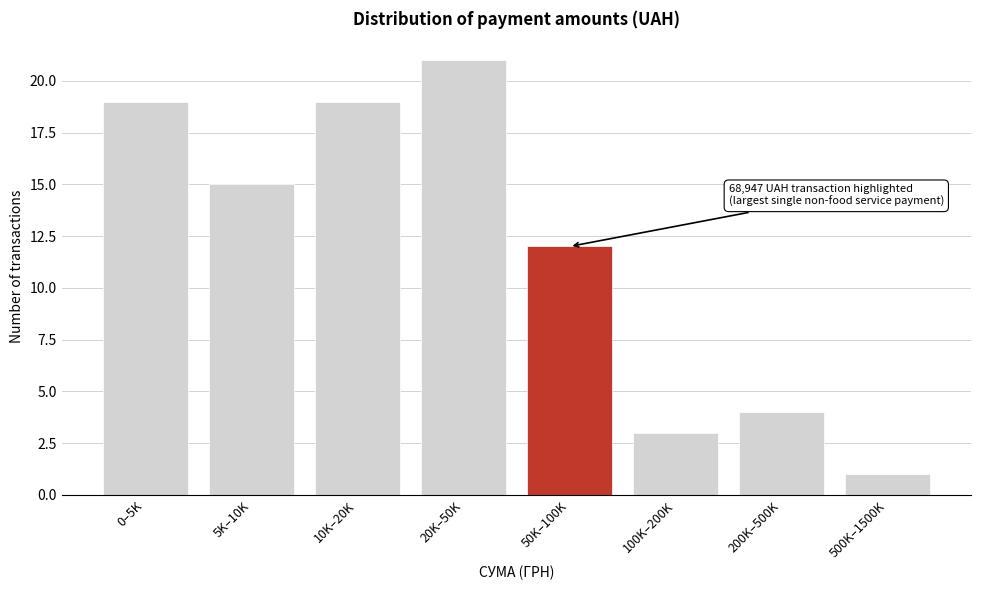

Reading left to right, extract all data points from this chart.

0–5K=19	5K–10K=15	10K–20K=19	20K–50K=21	50K–100K=12	100K–200K=3	200K–500K=4	500K–1500K=1